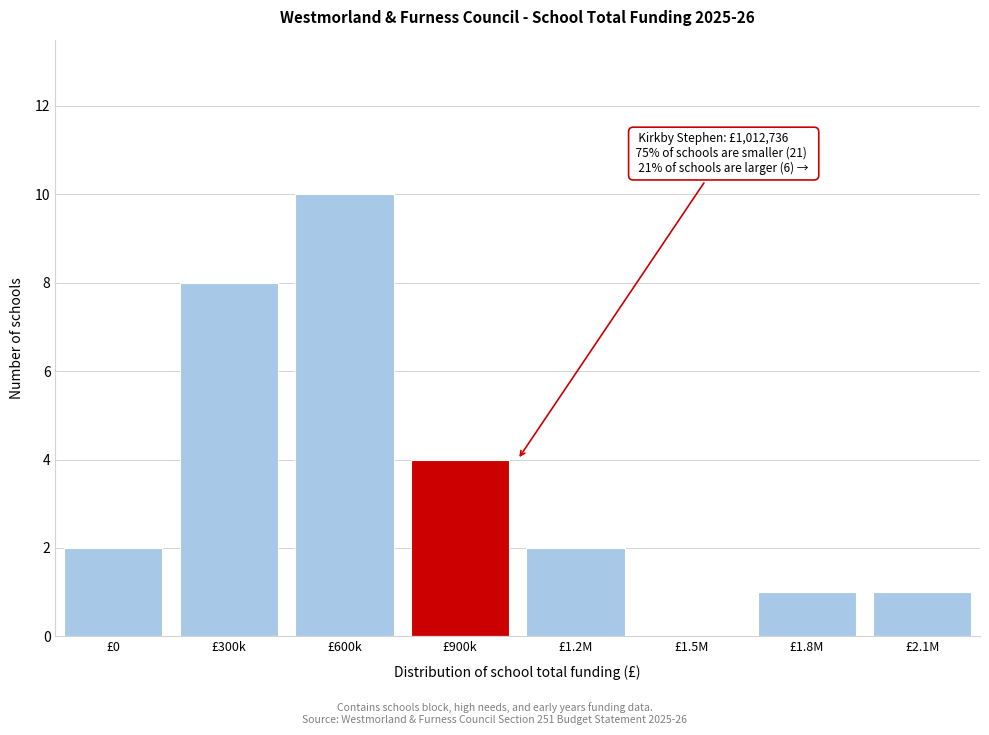

Reading right to left, transcribe all the data shown in this chart.

£2.1M=1	£1.8M=1	£1.5M=0	£1.2M=2	£900k=4	£600k=10	£300k=8	£0=2